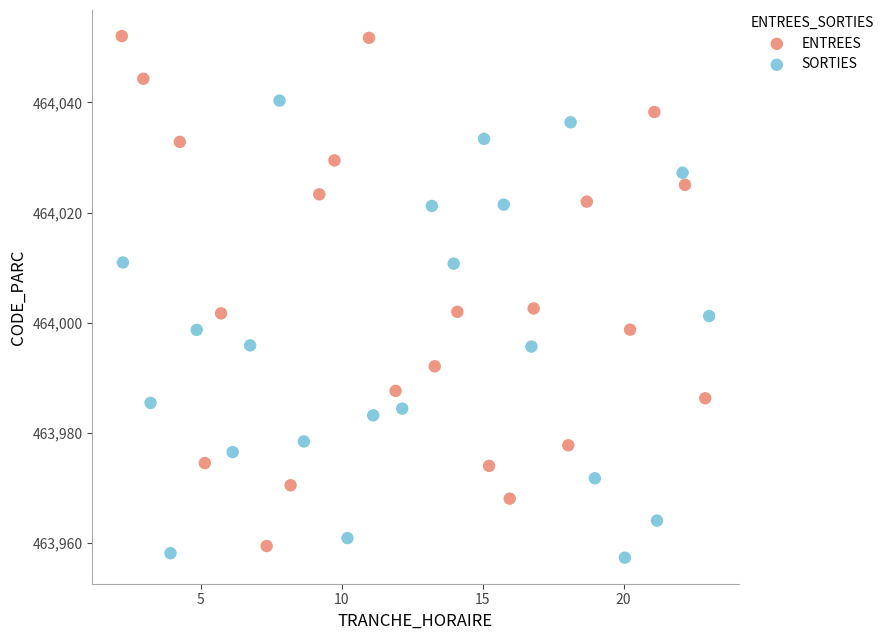

Which series contains the lowest Y value?

SORTIES